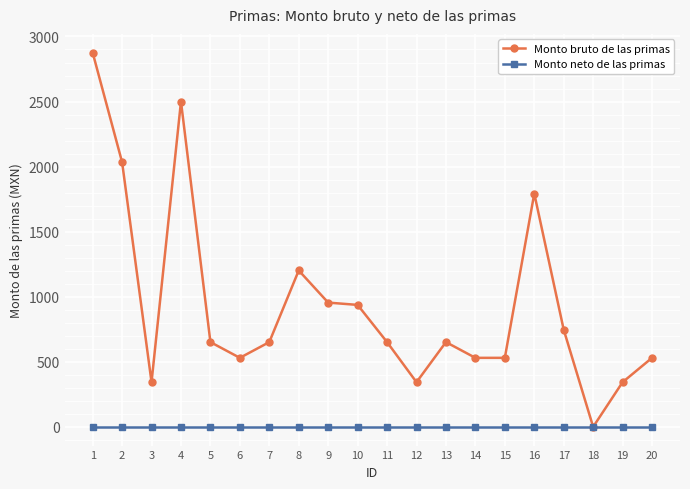

What is the highest value of the Monto bruto de las primas series?

2876.2